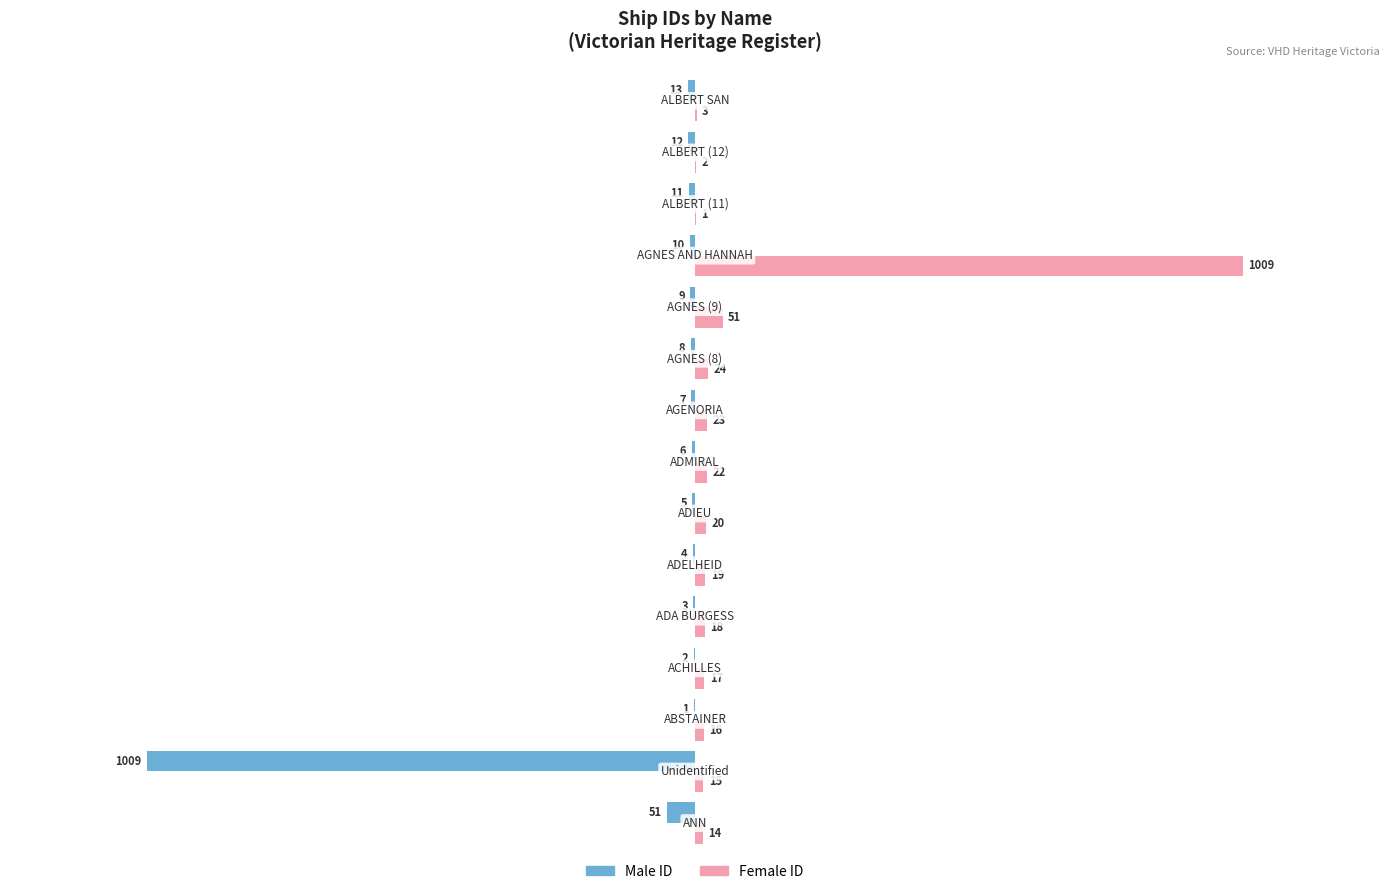

Is it true that Female equals 1 at 13?

False